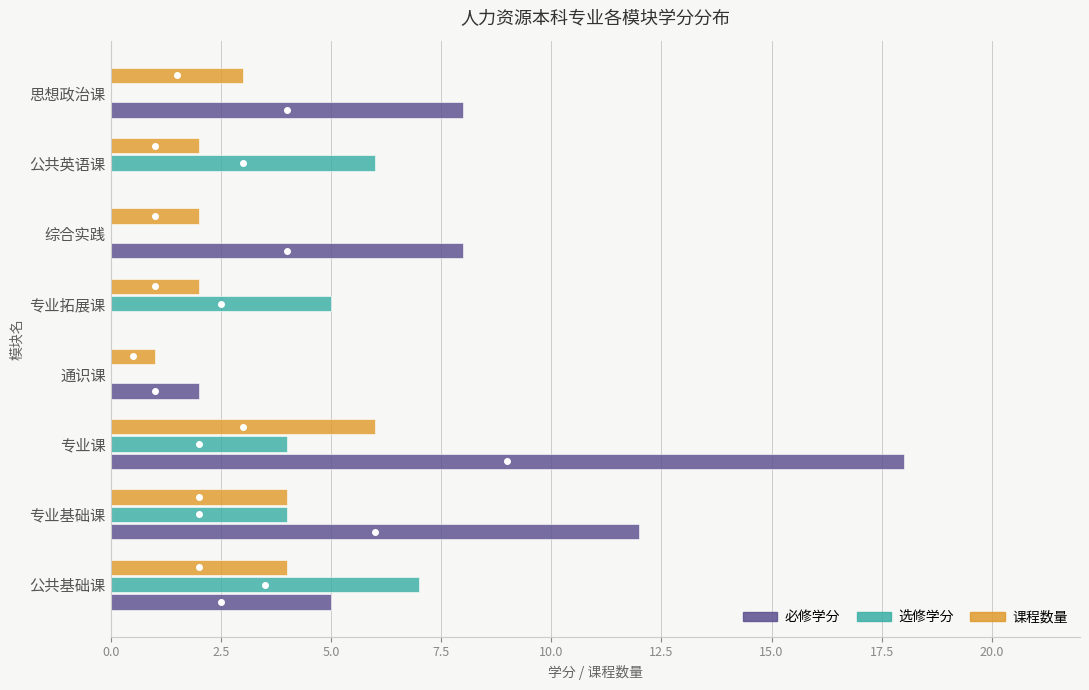

Where is 课程数量 nearest to the value 3?

思想政治课